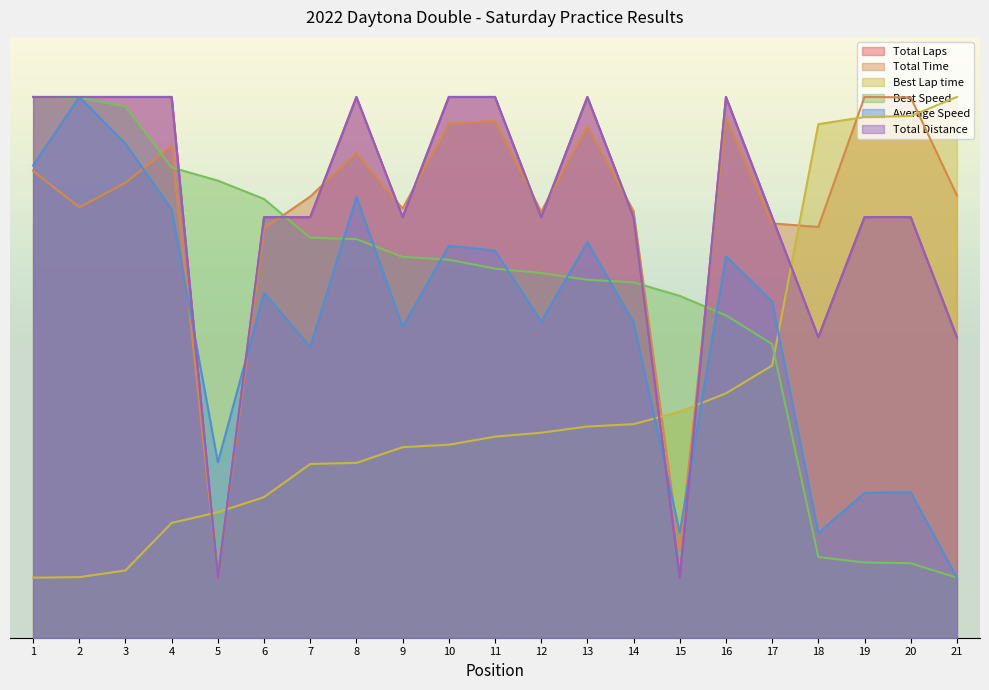

List the series in order of their peak value, lowest first.

Total Laps, Total Time, Best Lap time, Best Speed, Average Speed, Total Distance